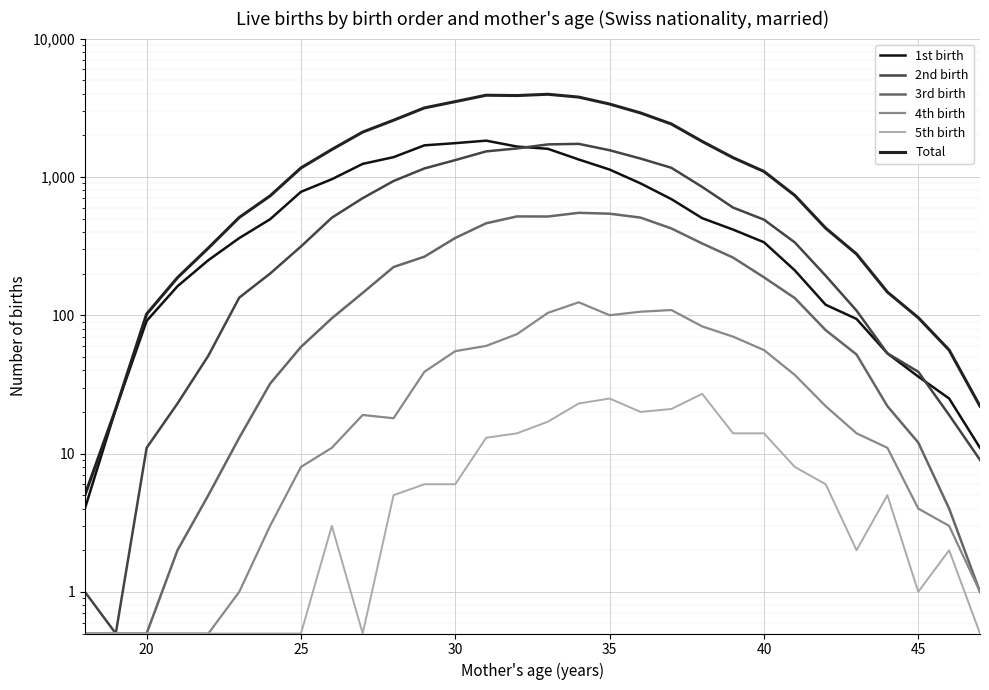

Does the chart display data point markers on the line(s)?

No